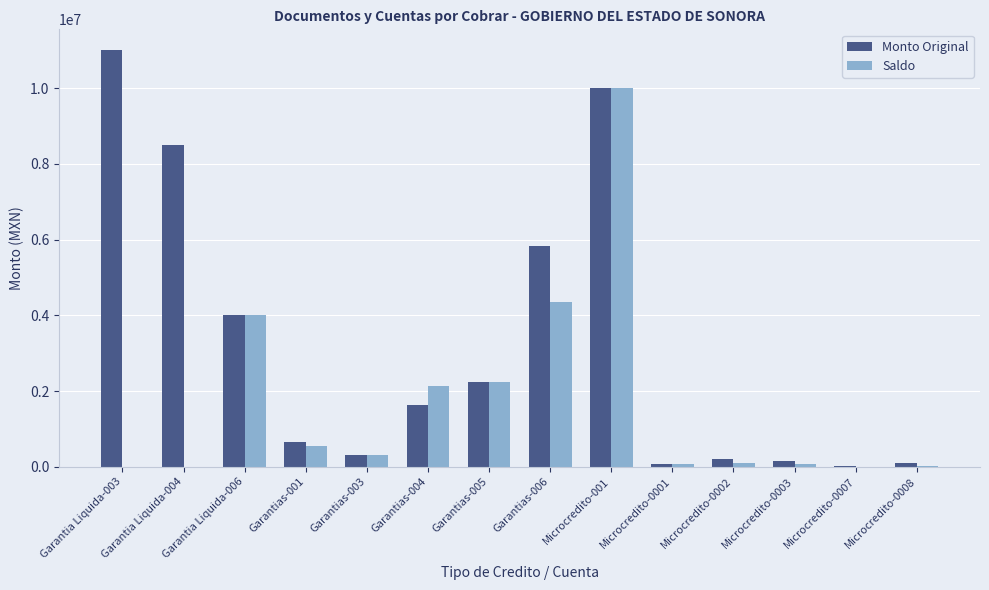

What is the average value of the Saldo series?

1704291.4